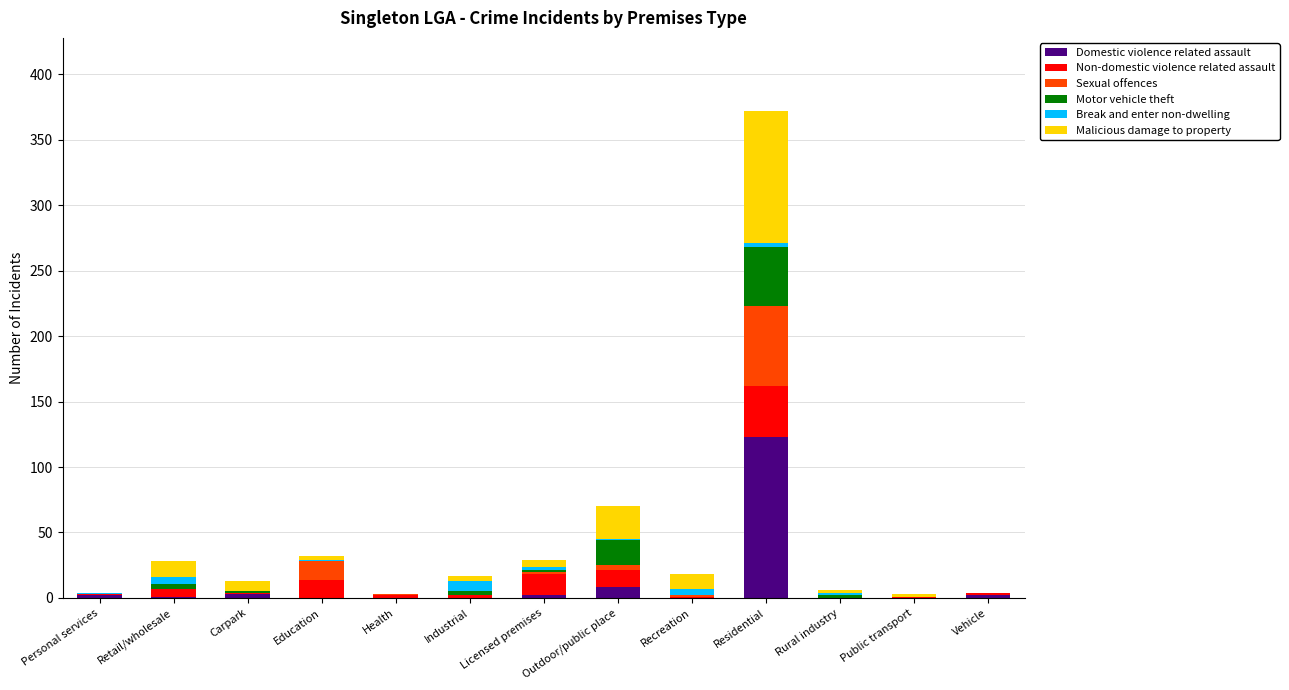

What is the sum of all Domestic violence related assault values?

141